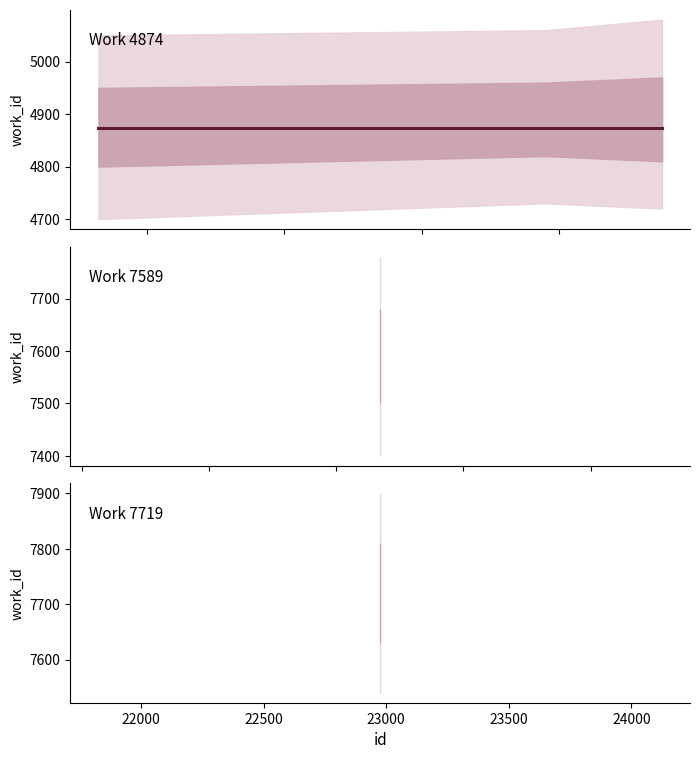

What is the sum of the work_7589 values at 0 and 2?

15178